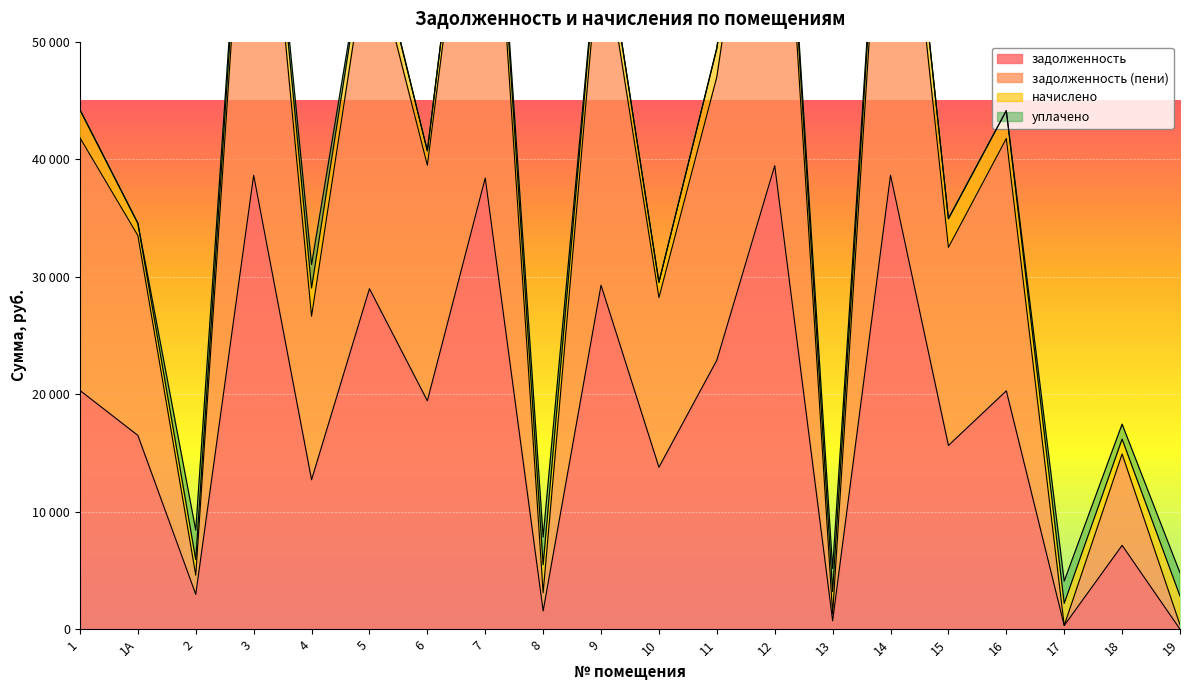

True or false: задолженность and задолженность (пени) cross at least once.

False